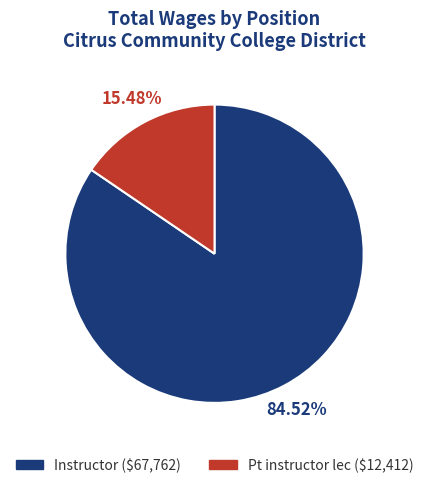

What is the largest slice in the pie chart?

Instructor